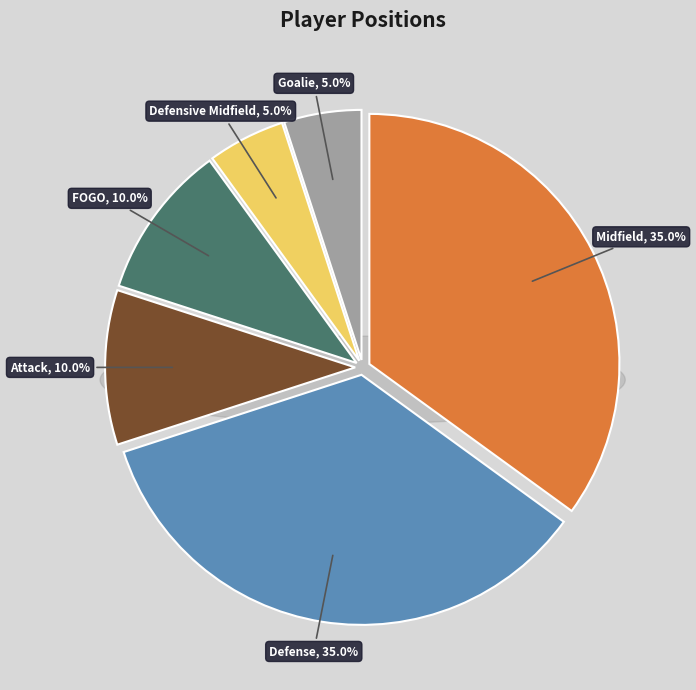

Is Attack the majority of the pie?

No